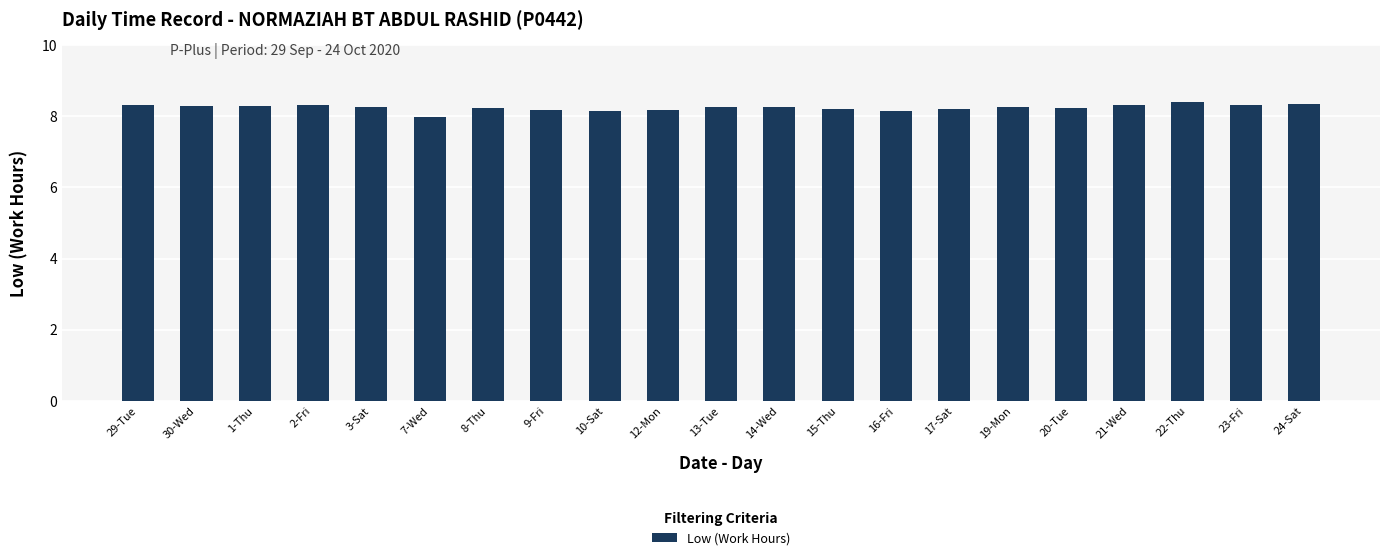

Which has a higher value, 13-Tue or 16-Fri?

13-Tue